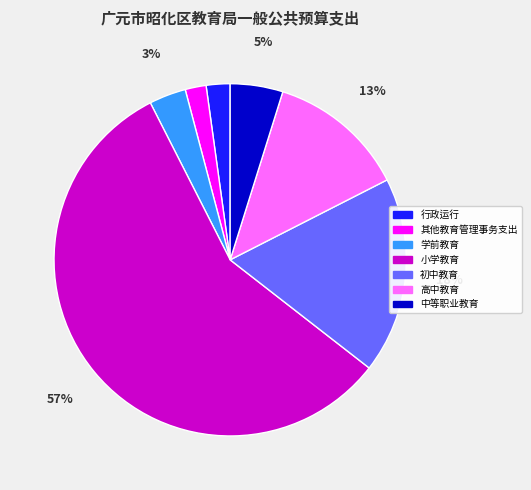

The 学前教育 slice represents 3% of the pie. True or false?

True